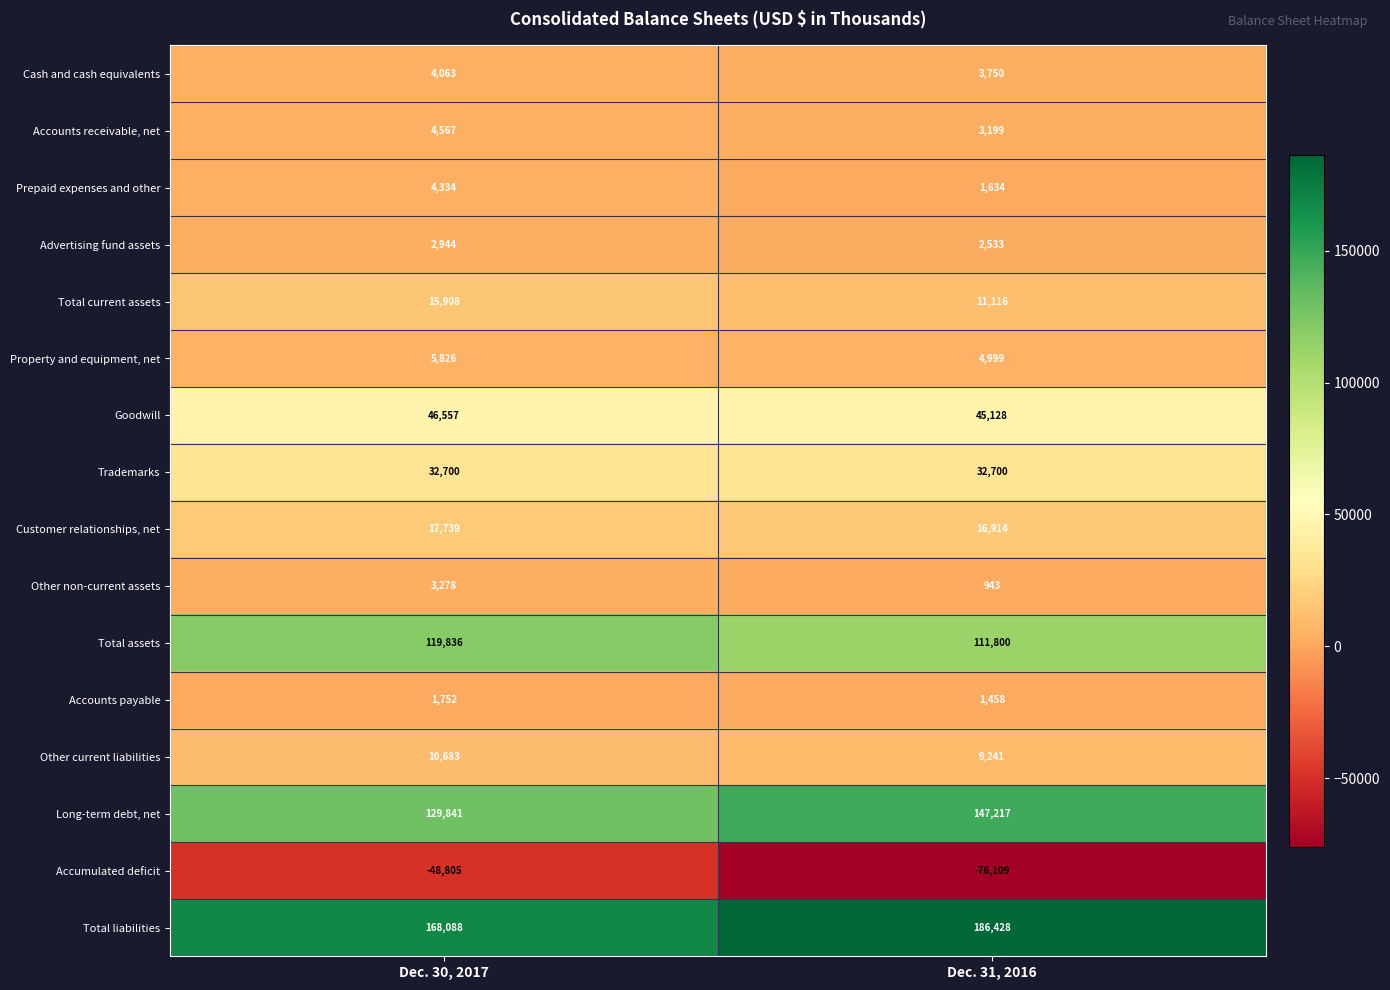

What is the total value across all series at Dec. 30, 2017?

519311